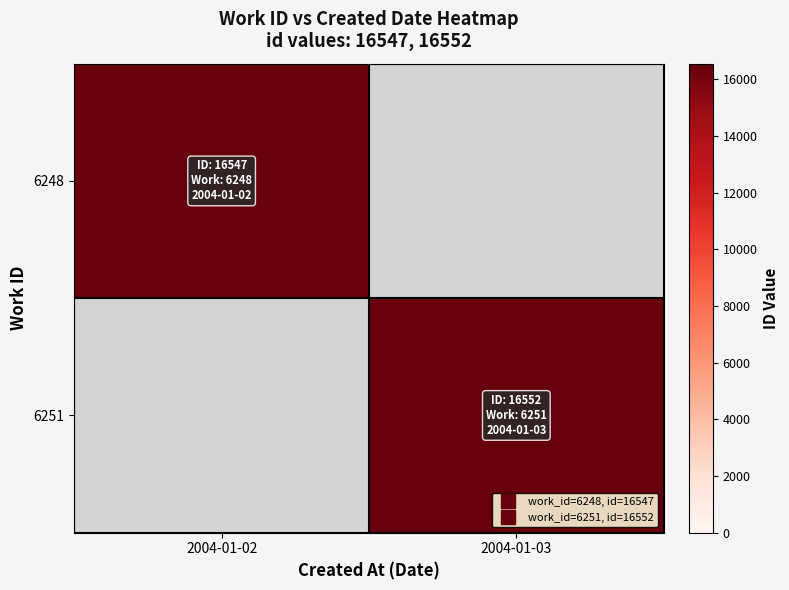

Which category has the highest value across all series?

2004-01-03